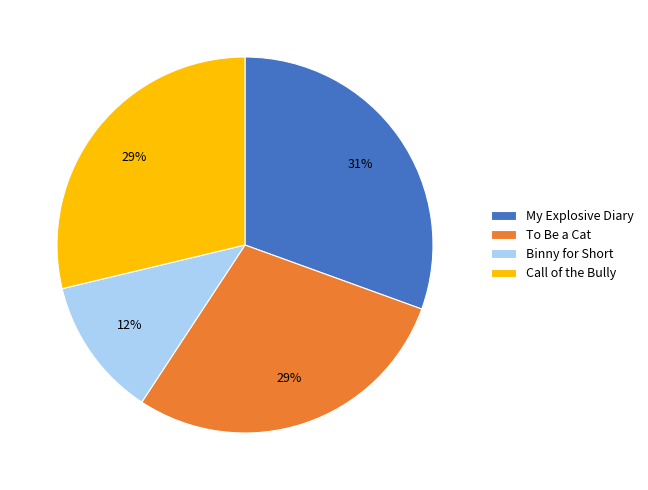

How many segments does this pie chart have?

4